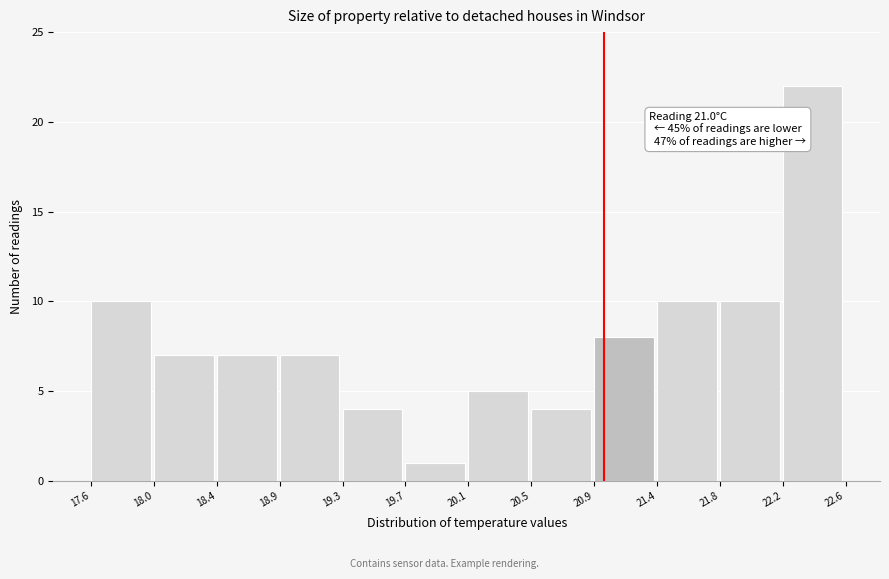

Over which range of the x-axis is the bar tallest?

22.2 to 22.6